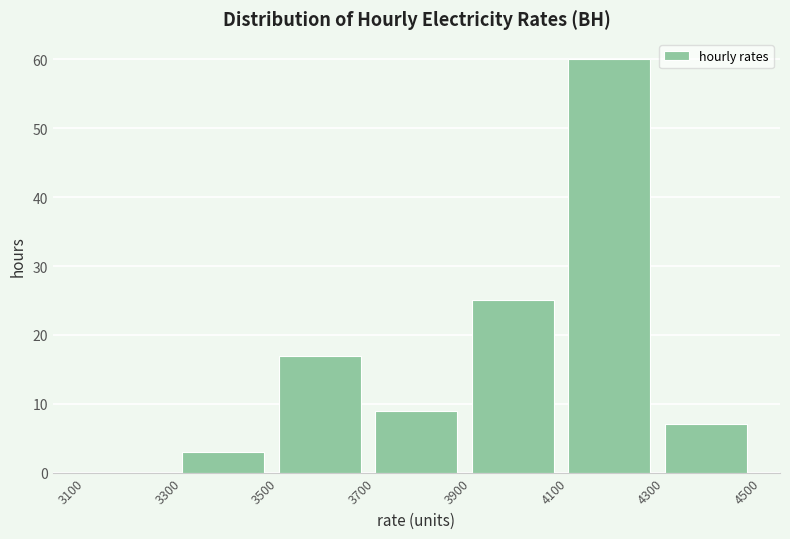

Reading left to right, transcribe this chart: for each bar, give the range it covers on the x-axis and its height. The values are not printed on the chart, so give them approximately, as read against the axis.

3100 to 3300: 0
3300 to 3500: 3
3500 to 3700: 17
3700 to 3900: 9
3900 to 4100: 25
4100 to 4300: 60
4300 to 4500: 7